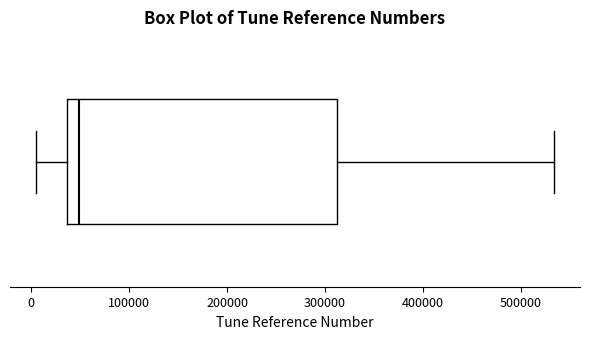

Where is the right edge of the box on the x-axis? The values are not printed on the chart, so give them approximately, as read against the axis.

310000